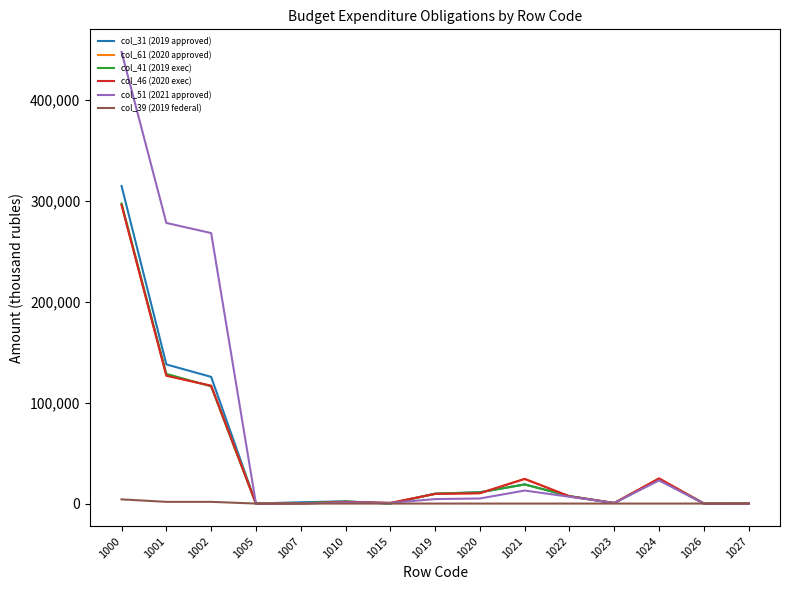

Is this an area chart (filled region under the line)?

No